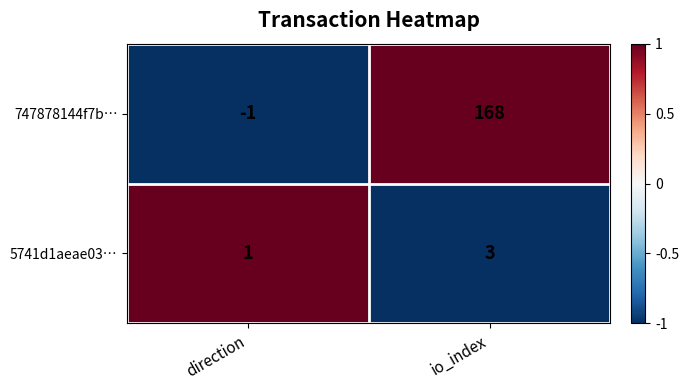

List the series in order of their peak value, lowest first.

5741d1aeae03…, 747878144f7b…